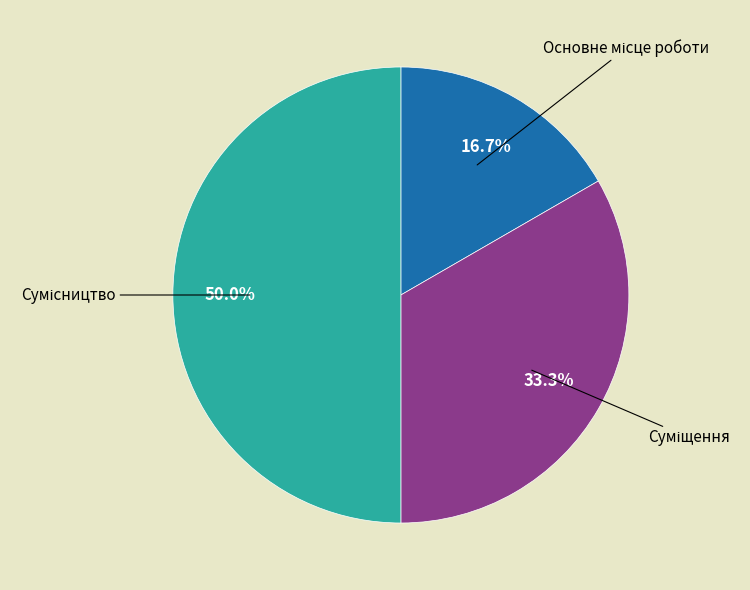

Which category has the smallest portion of the pie?

Основне місце роботи